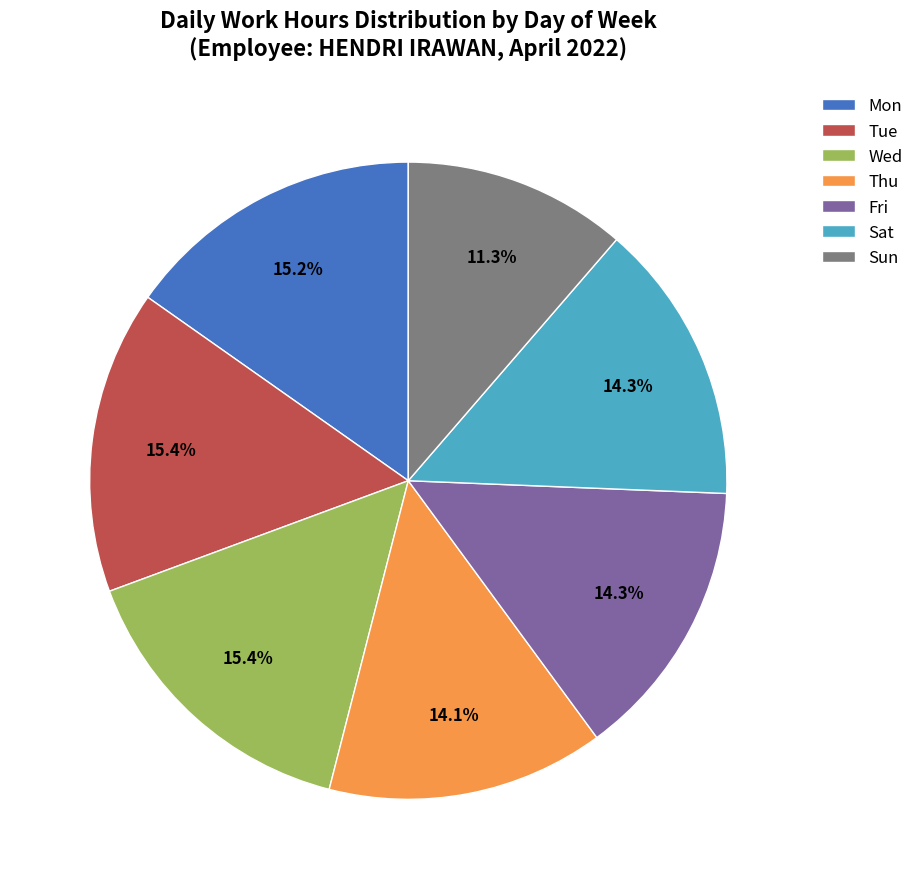

To the nearest percent, what is the difference between the largest and smallest slice percentages?

4%